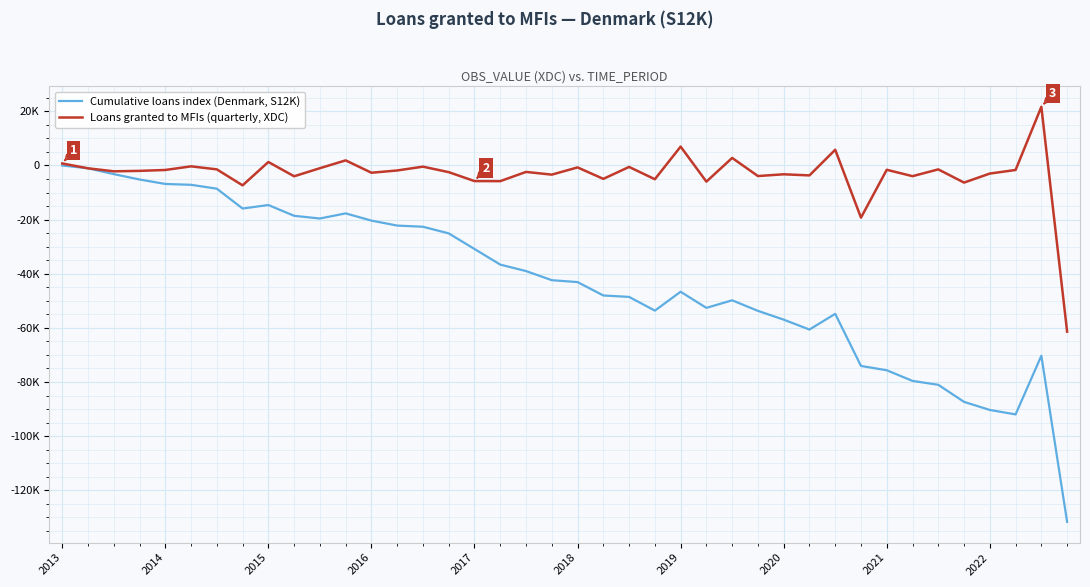

Which series has the widest spread of values?

Cumulative loans index (Denmark, S12K)